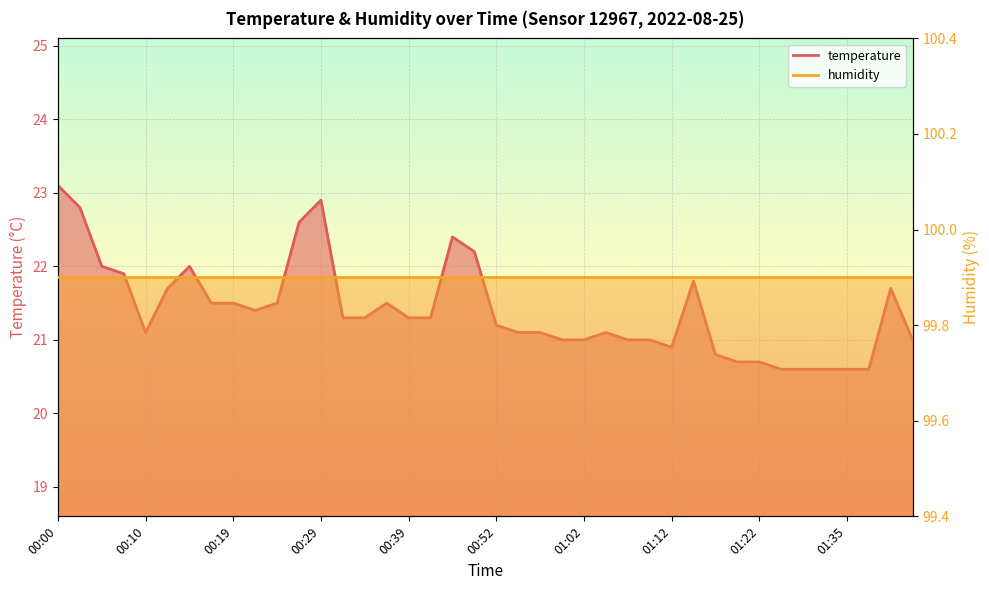

What is the difference between the maximum and minimum values?

2.5